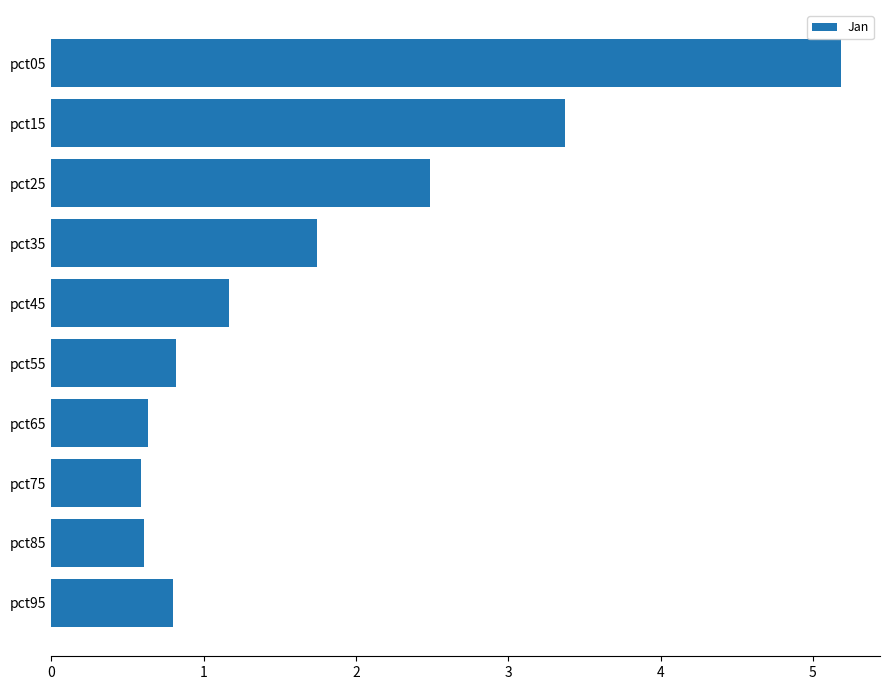

True or false: the data shows 2.5 at pct25.

True